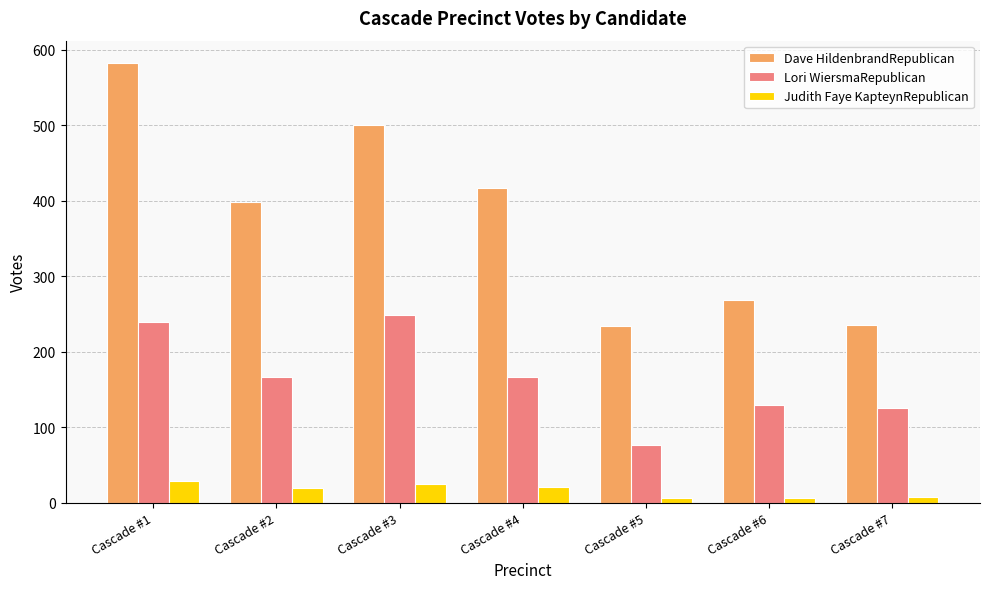

Which series changed the most between Cascade #2 and Cascade #3?

Dave HildenbrandRepublican